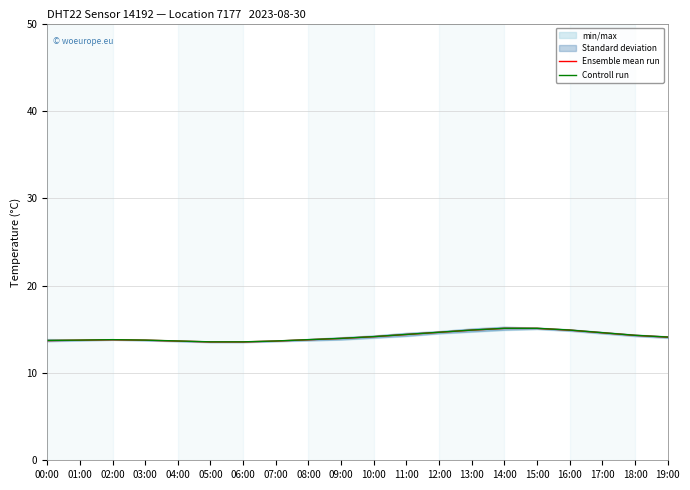

The Ensemble mean run series shows 10.3 at 15:00. True or false?

False